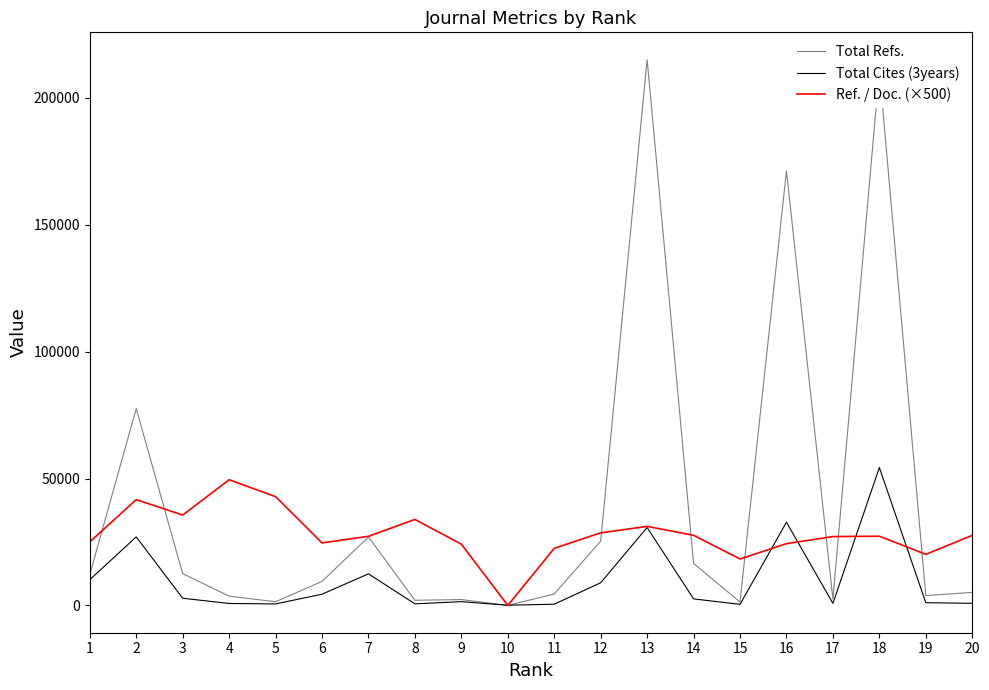

What is the maximum value for Ref. / Doc. (×500)?

49525